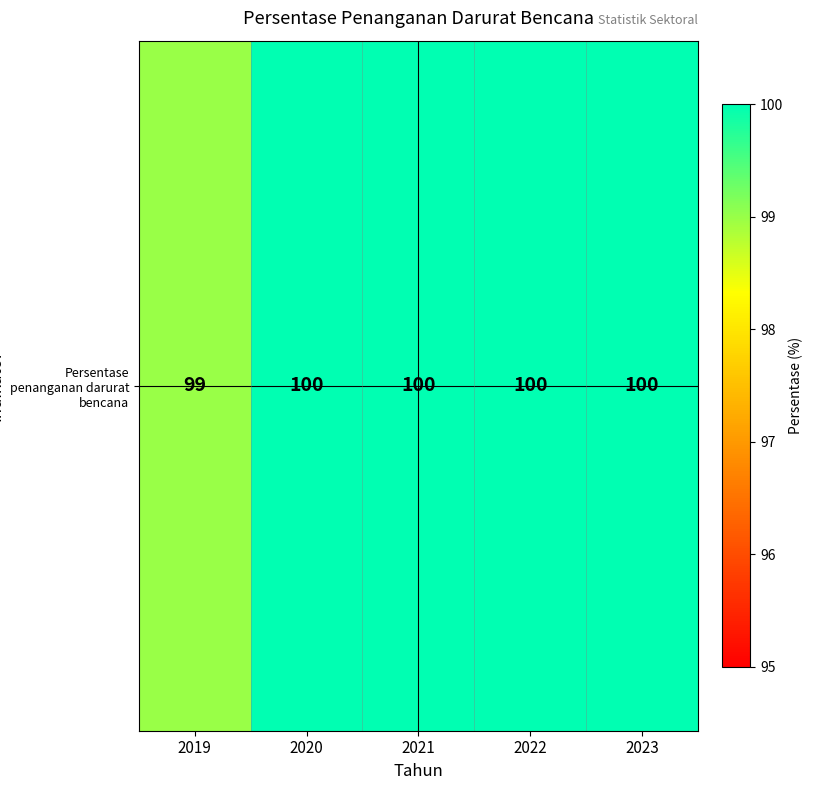

What is the sum of all values?

499